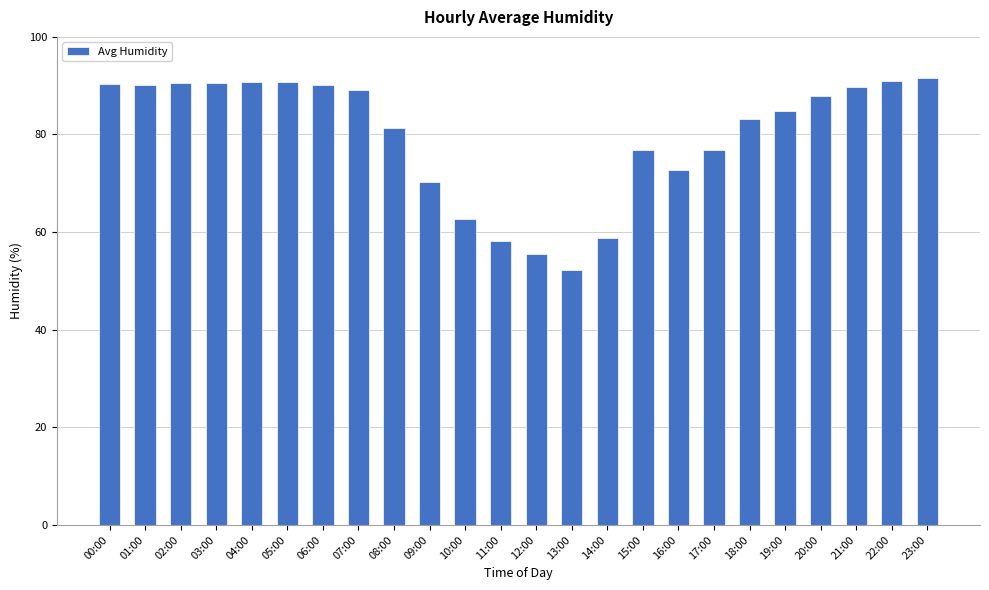

At which label does the data first exceed 87?

00:00